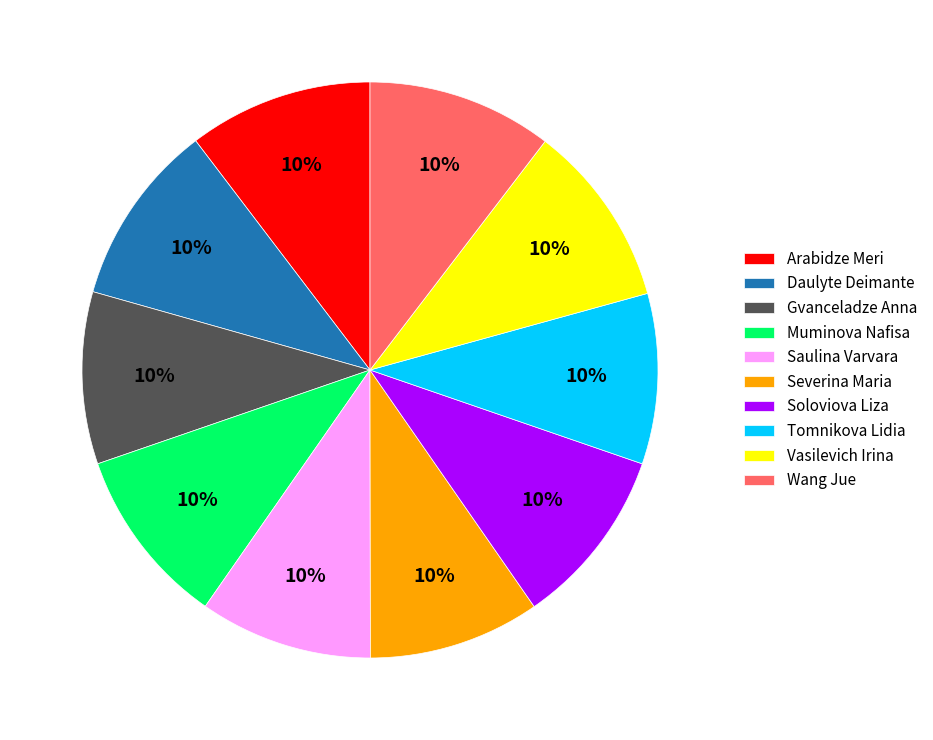

To the nearest percent, what is the average slice percentage?

10%